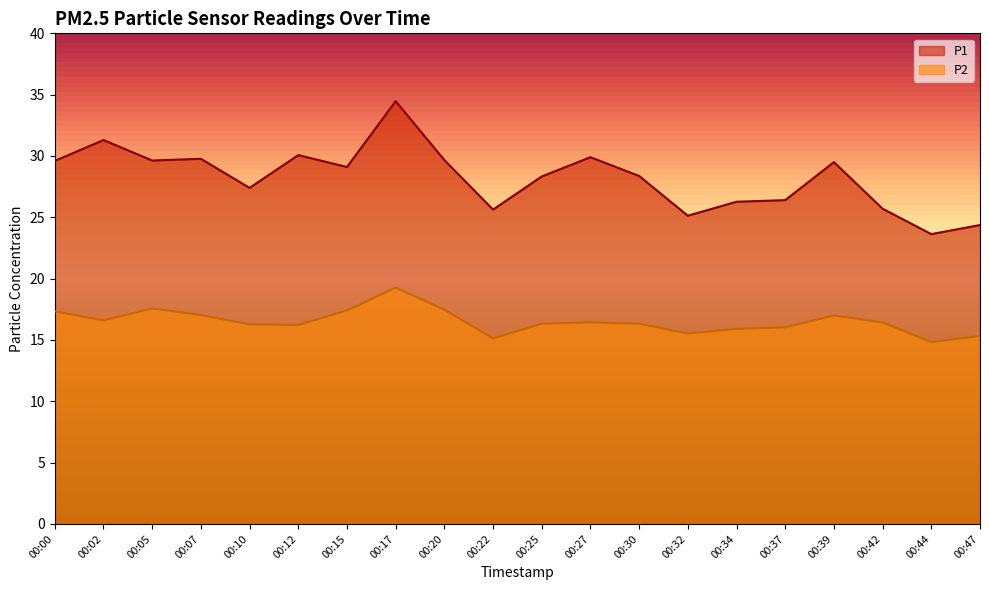

What is the sum of the P2 values at 00:47 and 00:17?

34.6